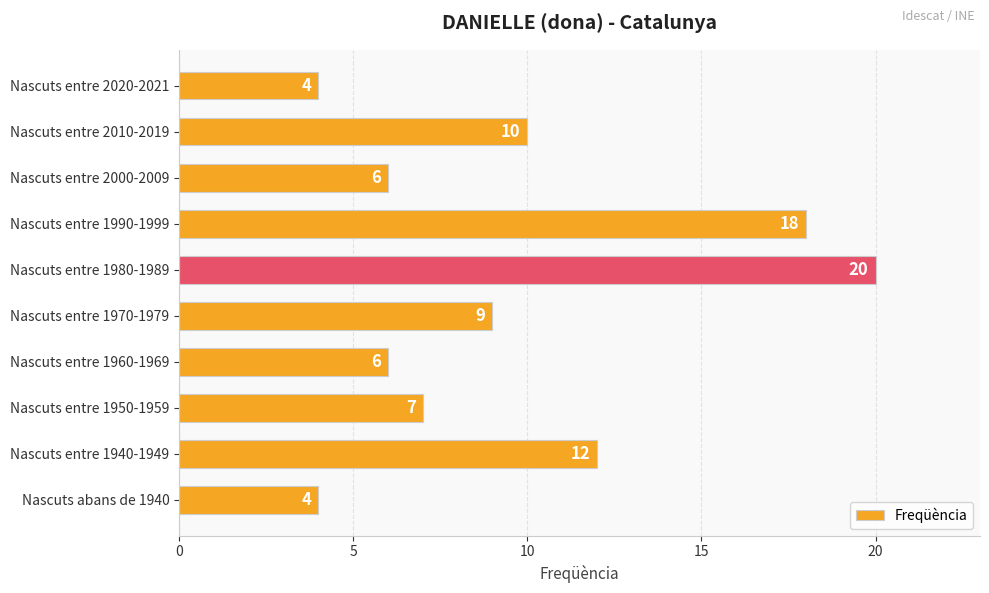

What is the smallest value displayed?

4